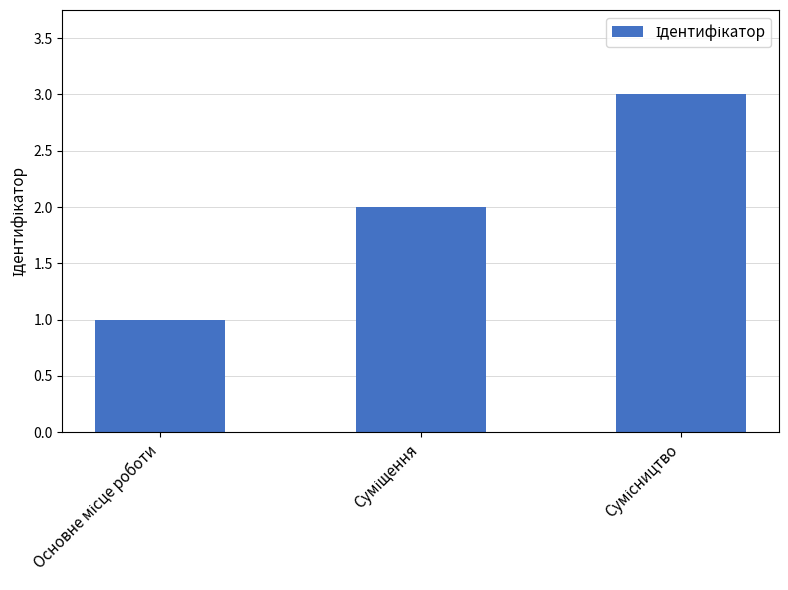

What is the maximum value shown in the chart?

3